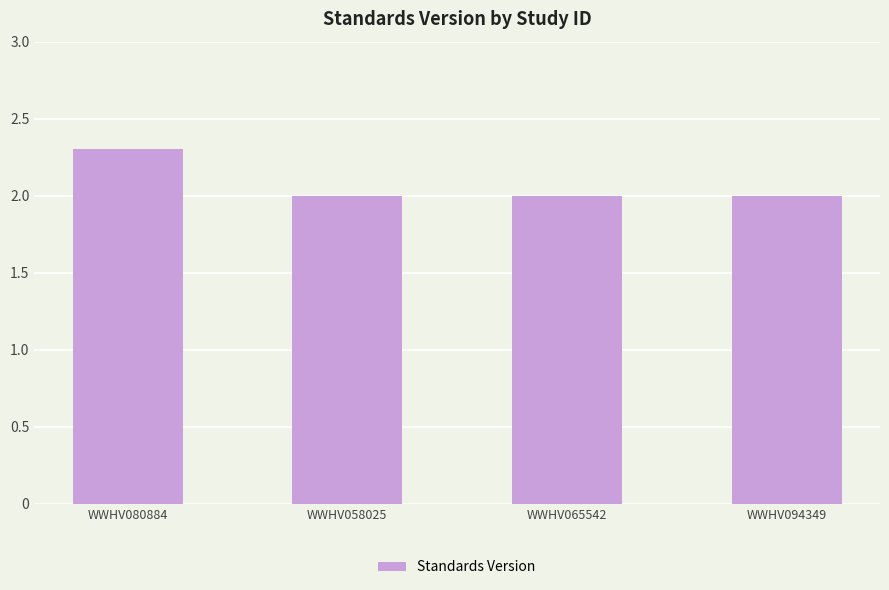

What is the value of the 2nd bar from the left?

2.0